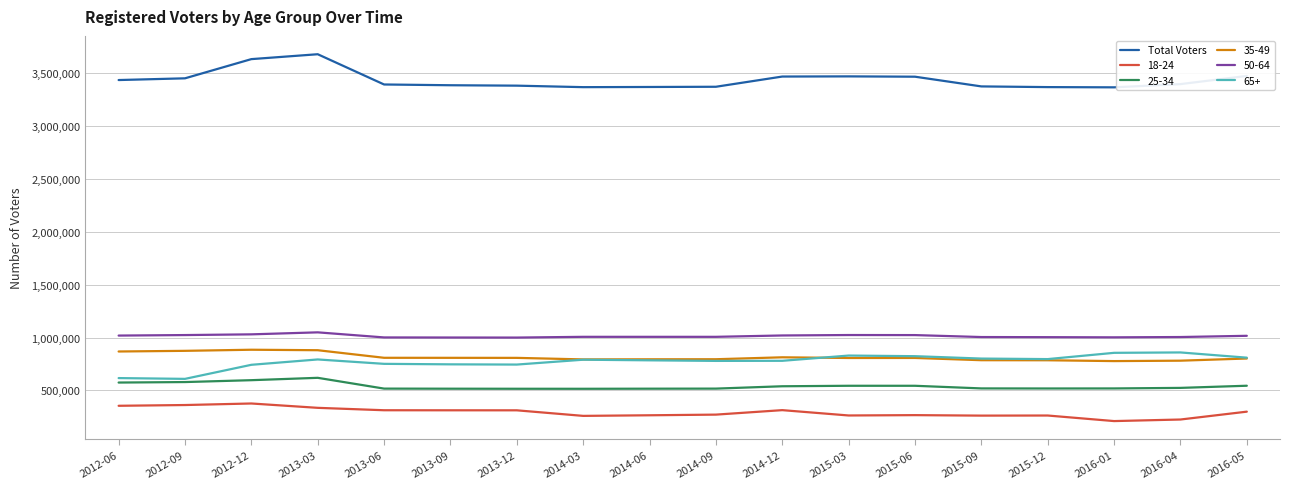

What is the maximum value shown in the chart?

3675989